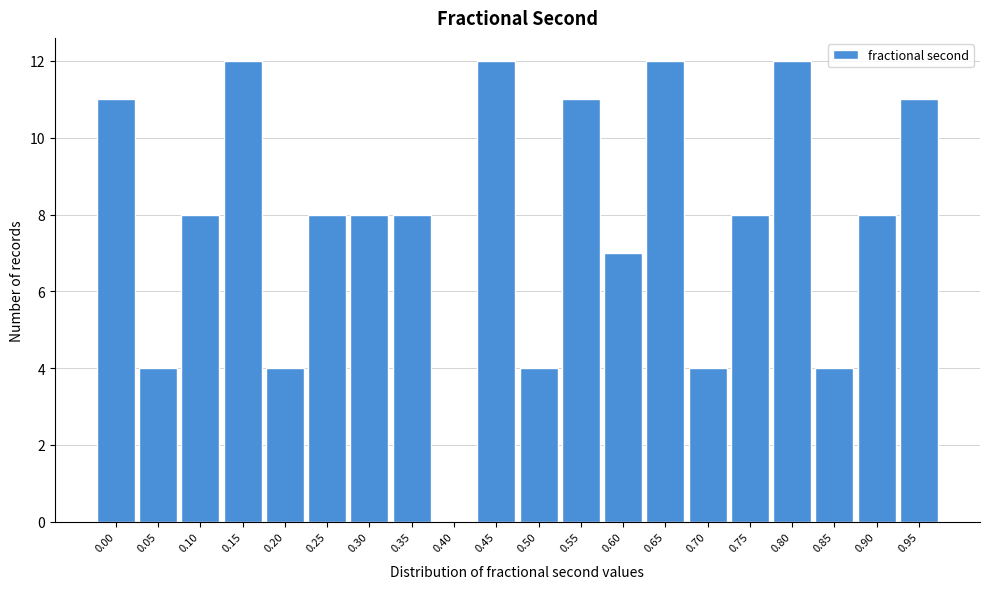

Reading left to right, transcribe all the data shown in this chart.

0.00=11	0.05=4	0.10=8	0.15=12	0.20=4	0.25=8	0.30=8	0.35=8	0.40=0	0.45=12	0.50=4	0.55=11	0.60=7	0.65=12	0.70=4	0.75=8	0.80=12	0.85=4	0.90=8	0.95=11